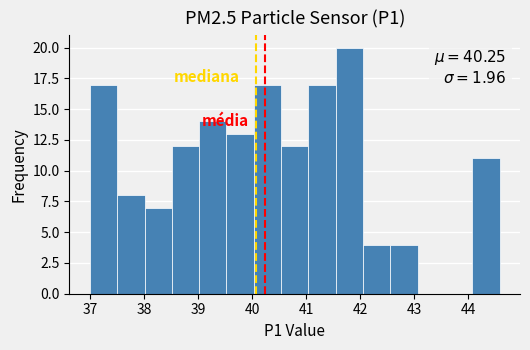

Over which range of the x-axis is the bar tallest?

41.5 to 42.1